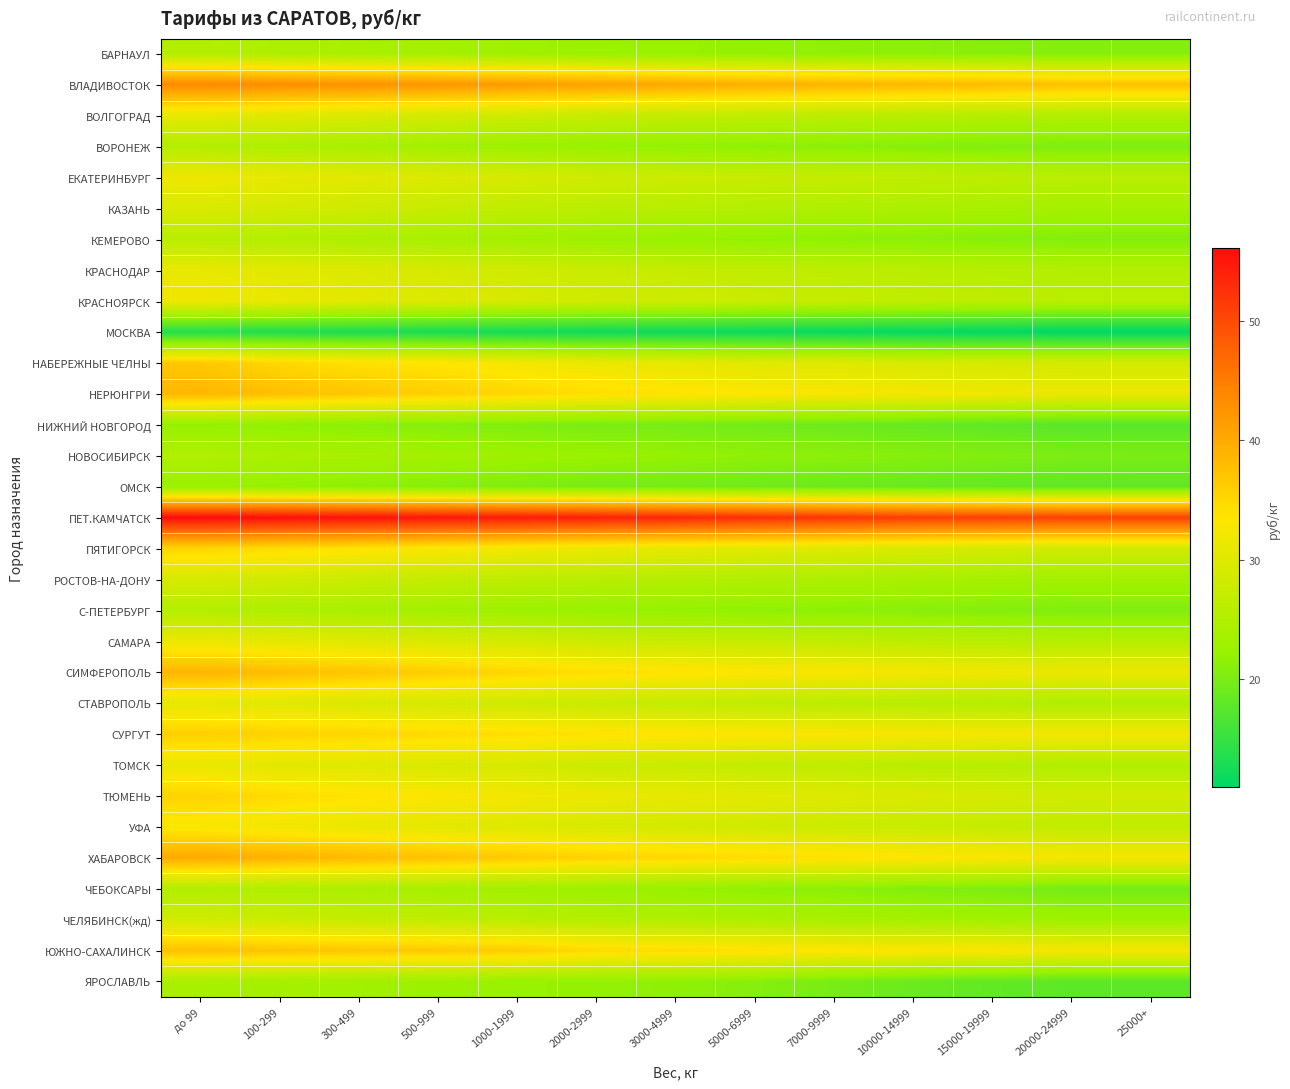

Which has a higher value, 7000-9999 or 10000-14999?

7000-9999